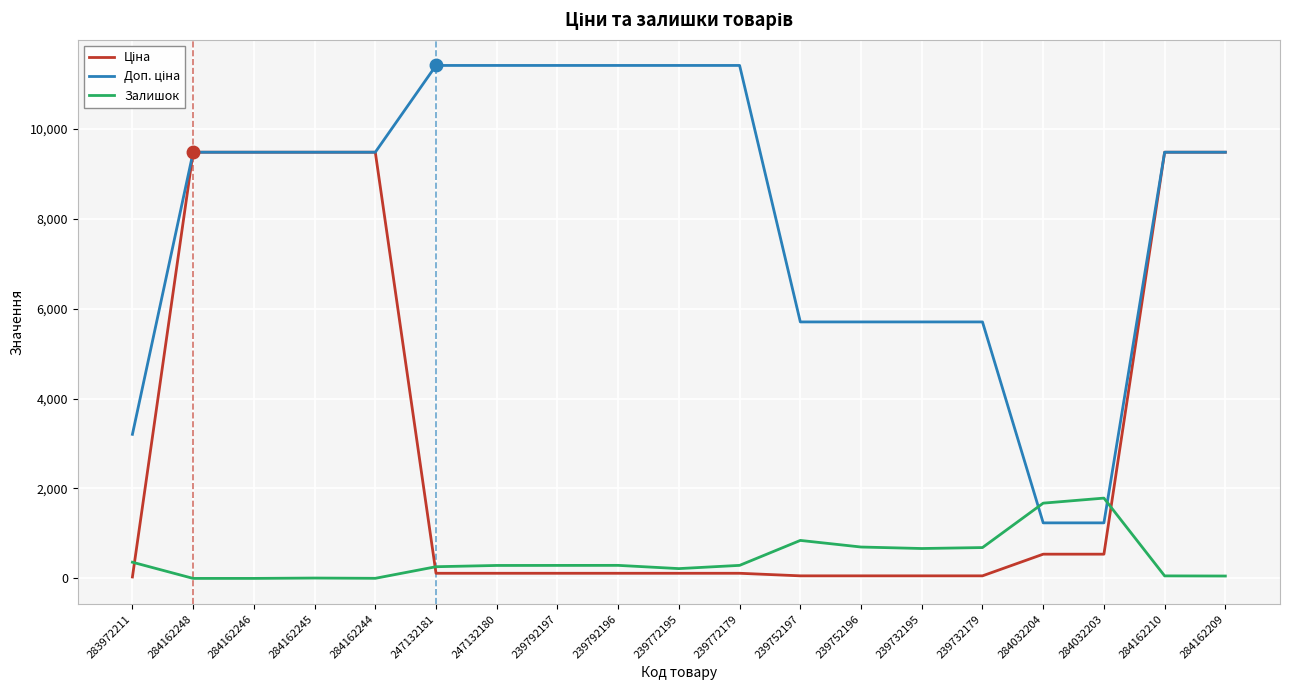

What position from the right is 239732179?

5